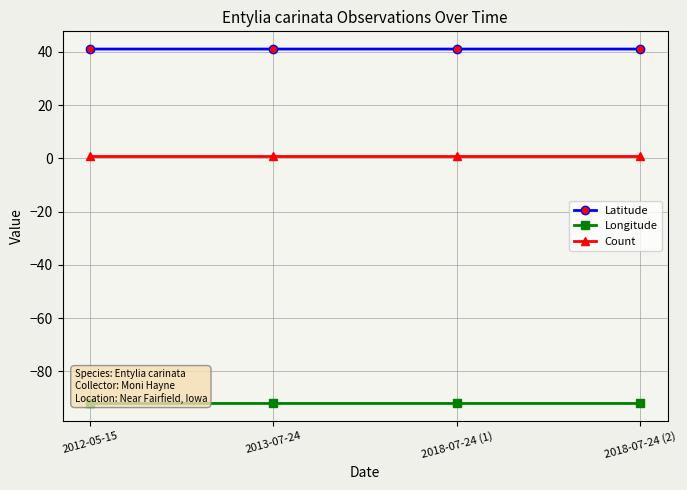

Does the chart display data point markers on the line(s)?

Yes